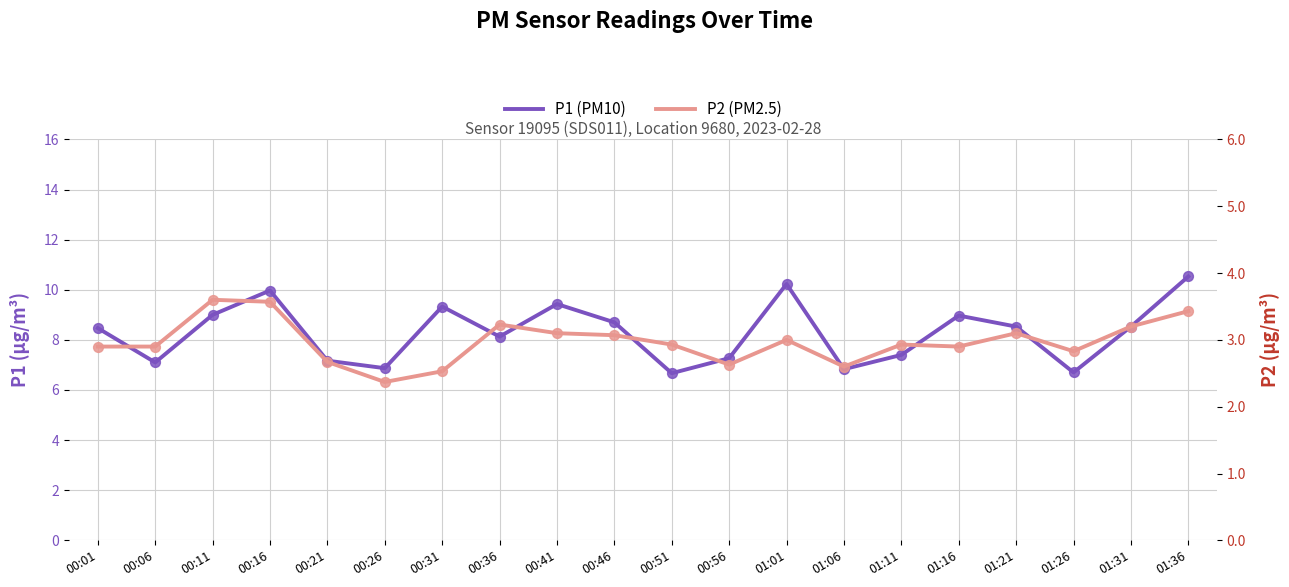

At how many categories does at least one series exceed 10?

2